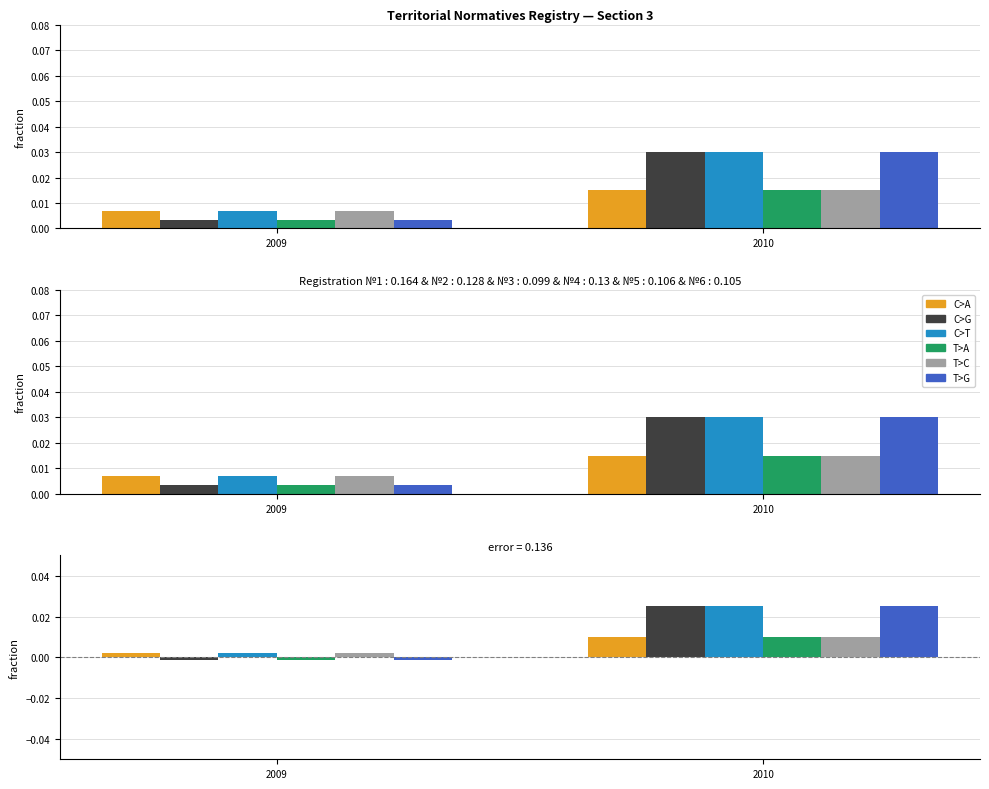

Which series changed the most between 2009 and 2010?

C>G